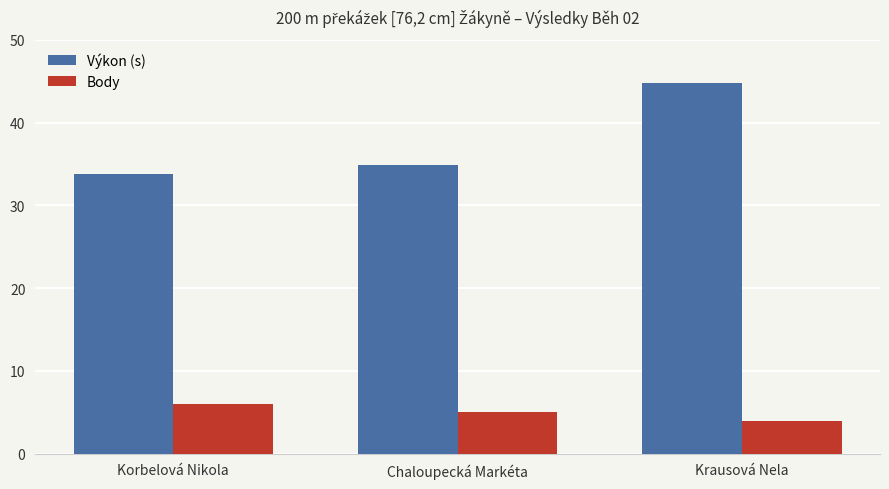

True or false: Body has a value of 5.0 at Chaloupecká Markéta.

True